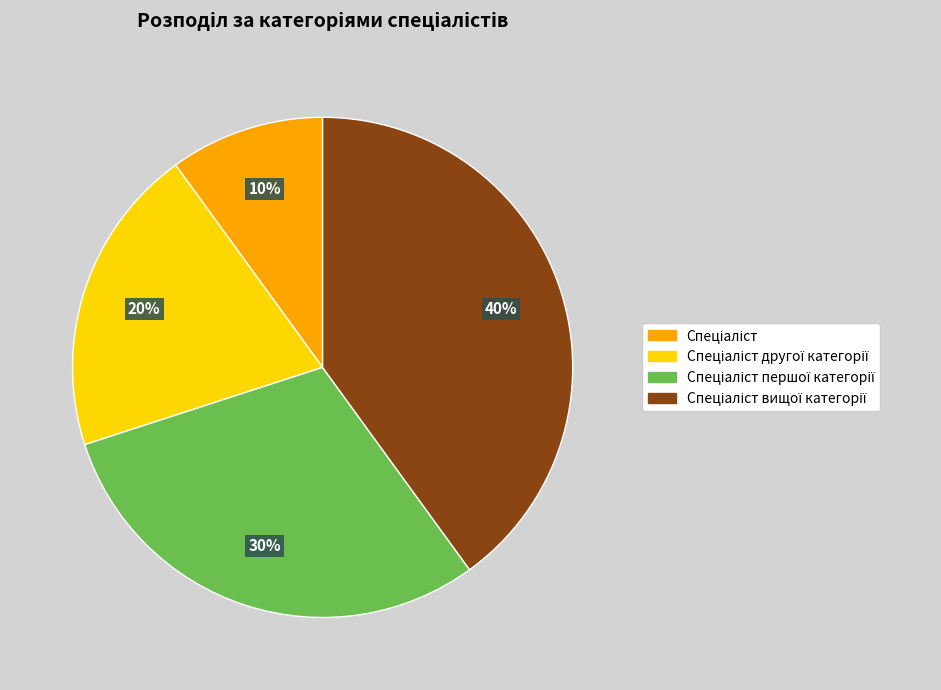

To the nearest percent, what is the difference between the largest and smallest slice percentages?

30%